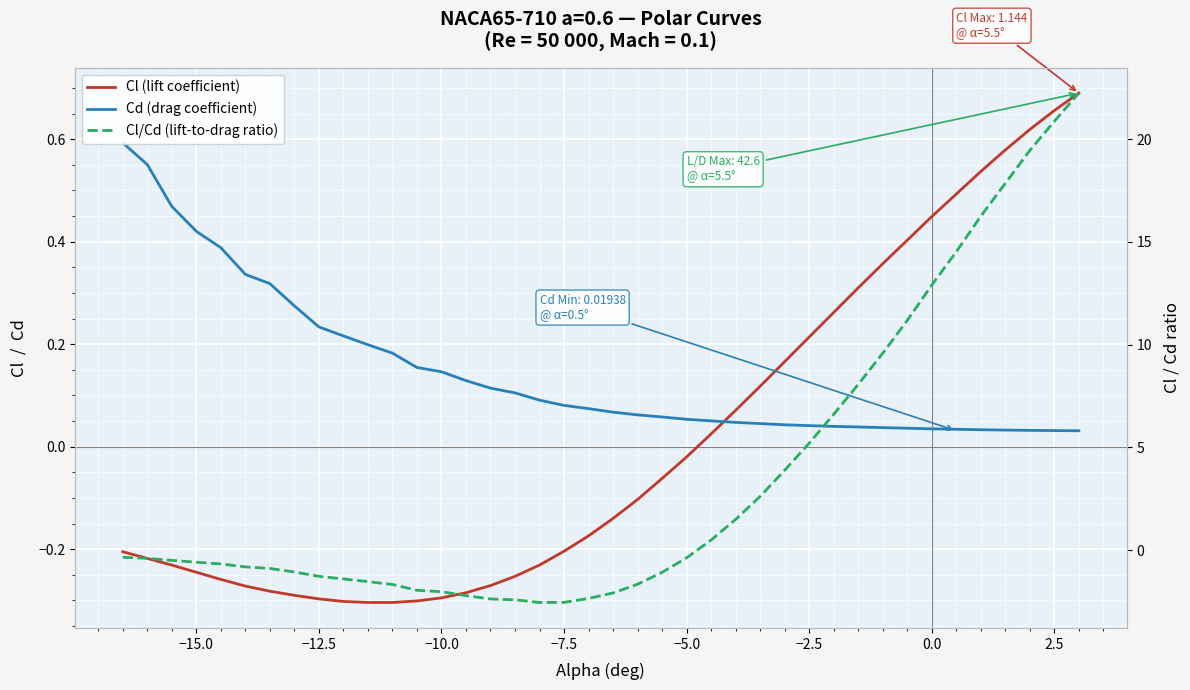

True or false: Cl (lift coefficient) has more than 0 interior local peaks.

False